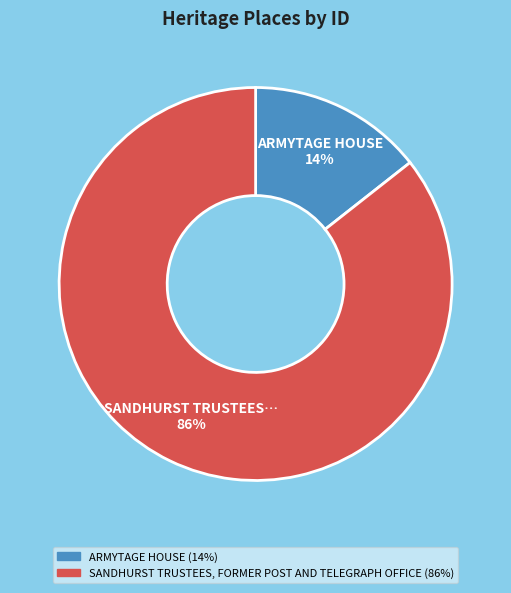

To the nearest percent, what percentage of the pie is SANDHURST TRUSTEES…?

86%